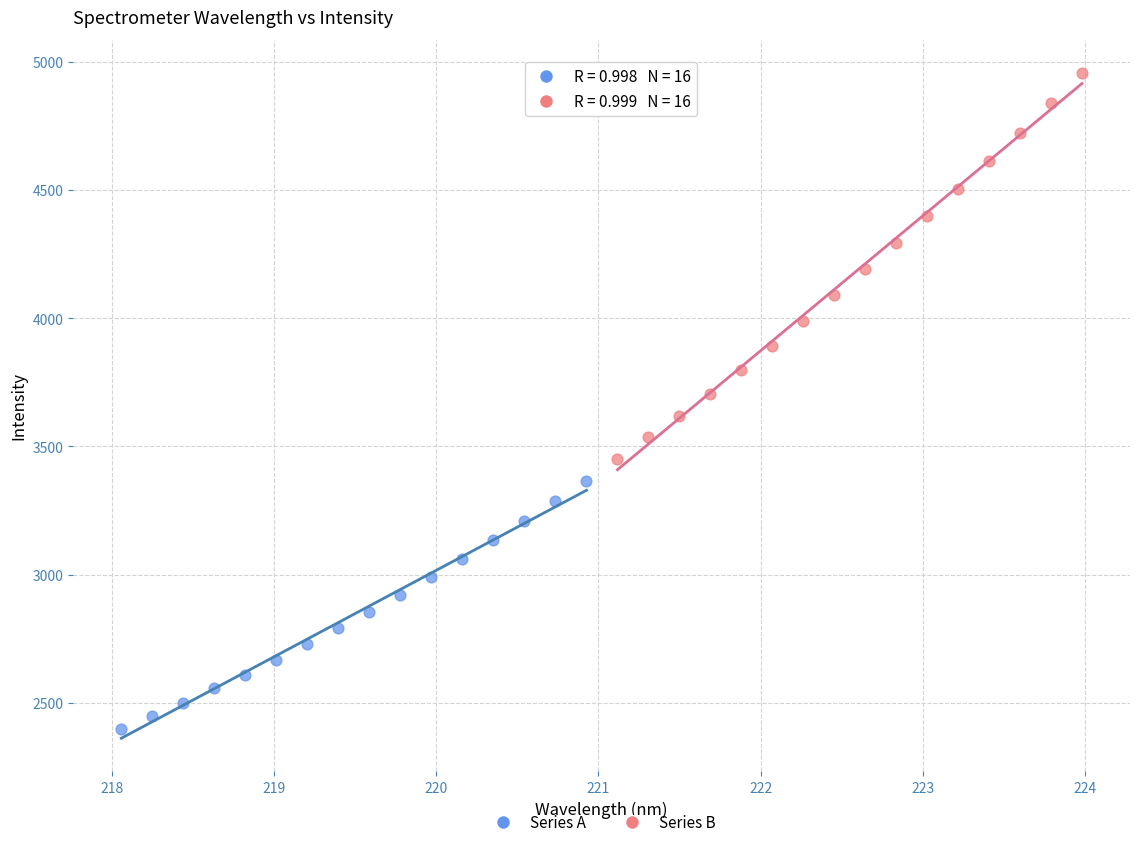

What are all the series names shown in the legend?

Series A, Series B